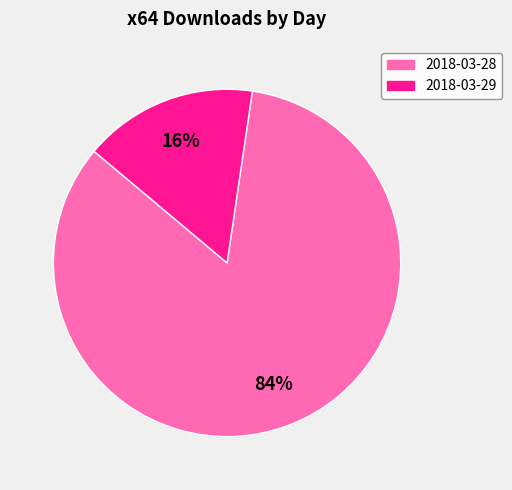

Combined, do 2018-03-29 and 2018-03-28 account for over 50%?

Yes